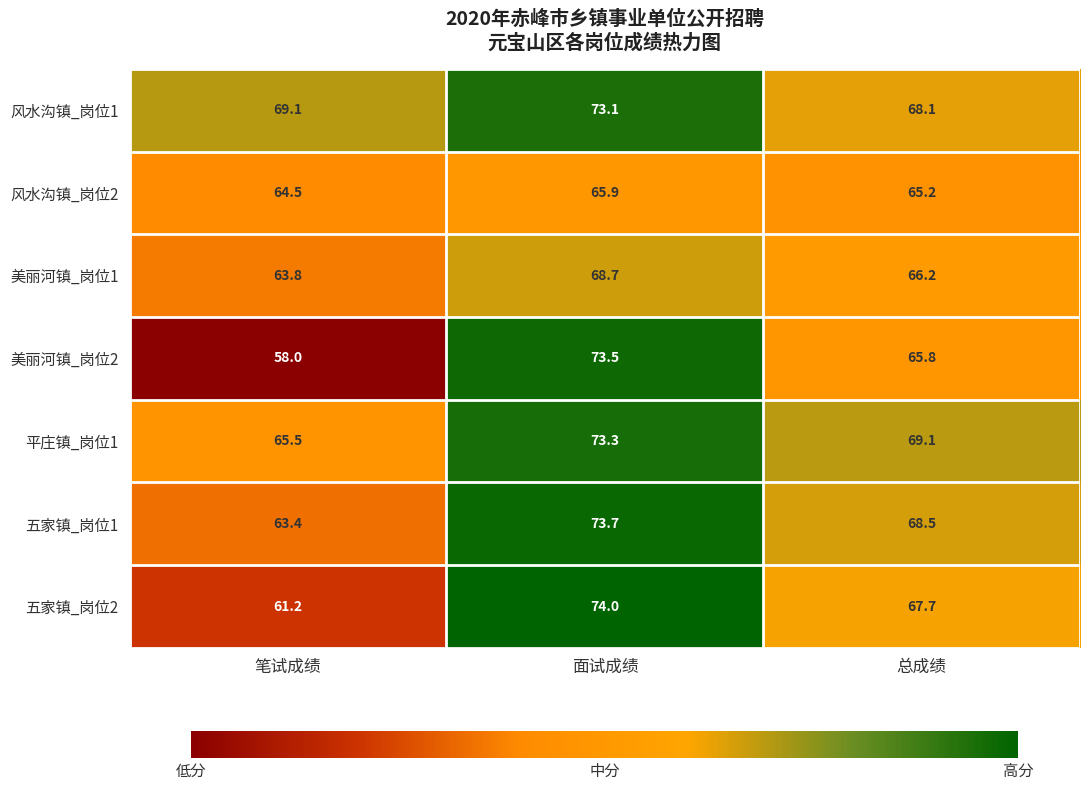

At which label does 五家镇_岗位1 reach its peak?

面试成绩